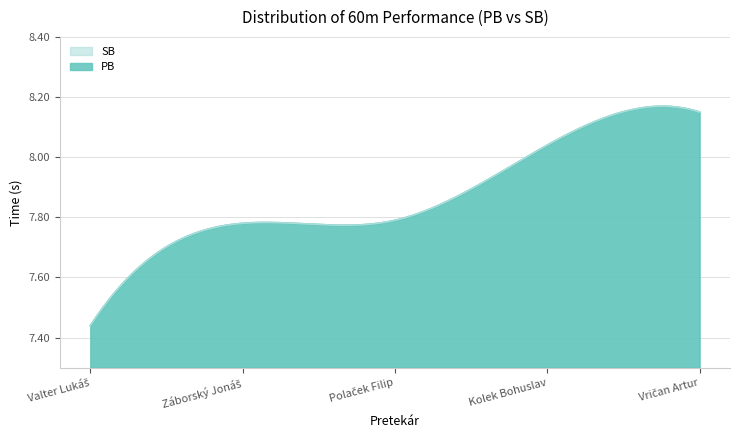

True or false: PB and SB cross at least once.

False